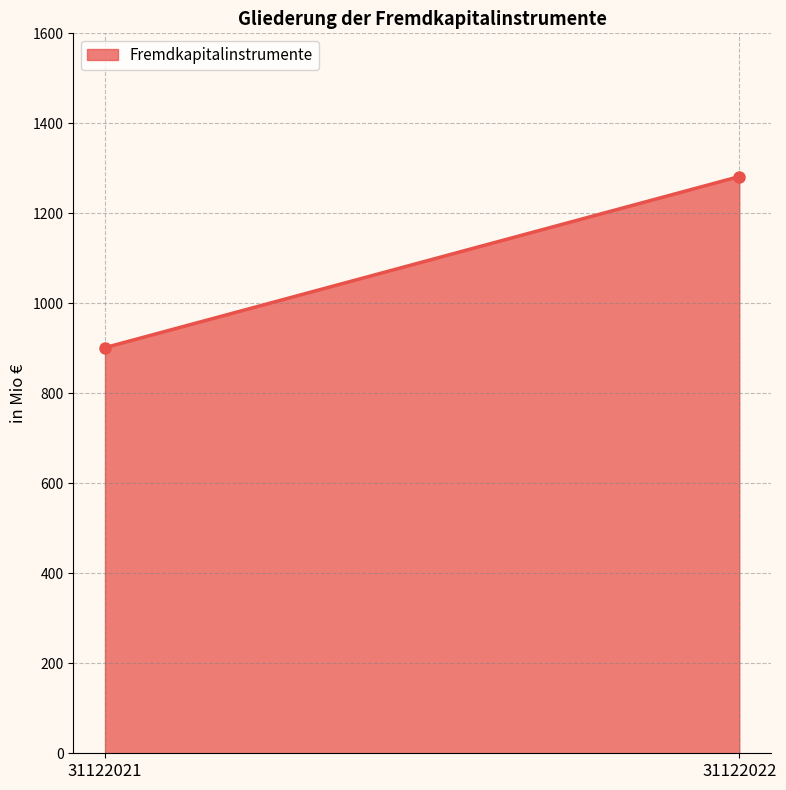

Which has a higher value, 31122021 or 31122022?

31122022